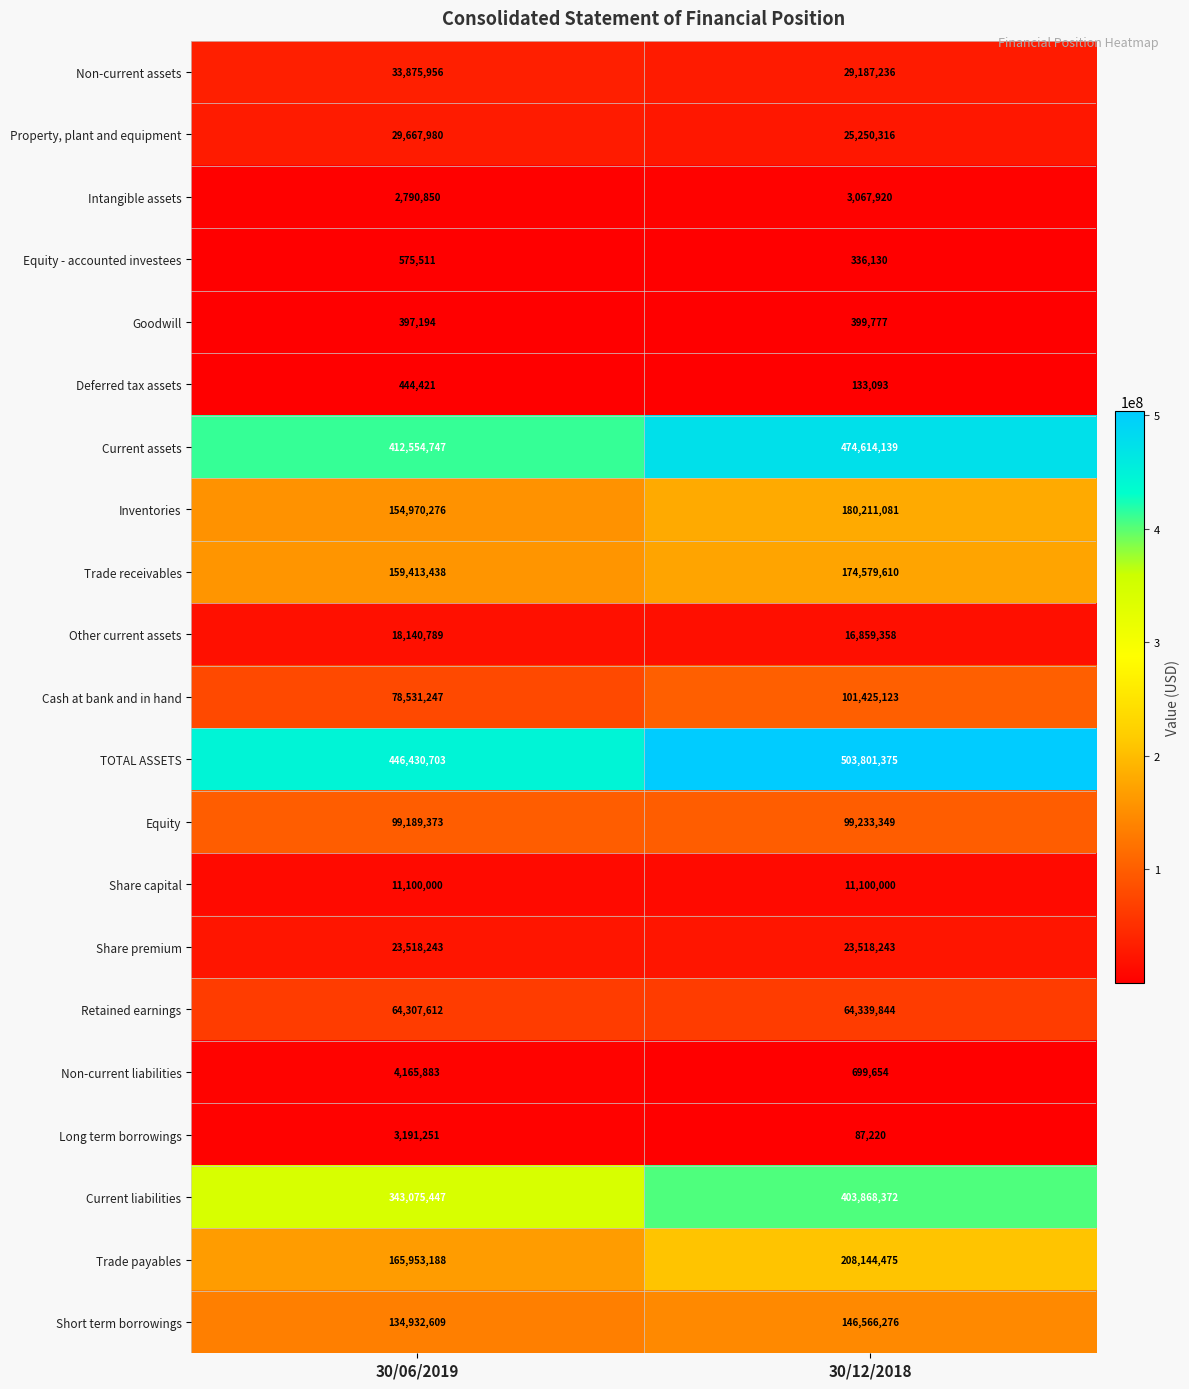

Rank the series by their maximum value, from highest to lowest.

TOTAL ASSETS, Current assets, Current liabilities, Trade payables, Inventories, Trade receivables, Short term borrowings, Cash at bank and in hand, Equity, Retained earnings, Non-current assets, Property, plant and equipment, Share premium, Other current assets, Share capital, Non-current liabilities, Long term borrowings, Intangible assets, Equity - accounted investees, Deferred tax assets, Goodwill